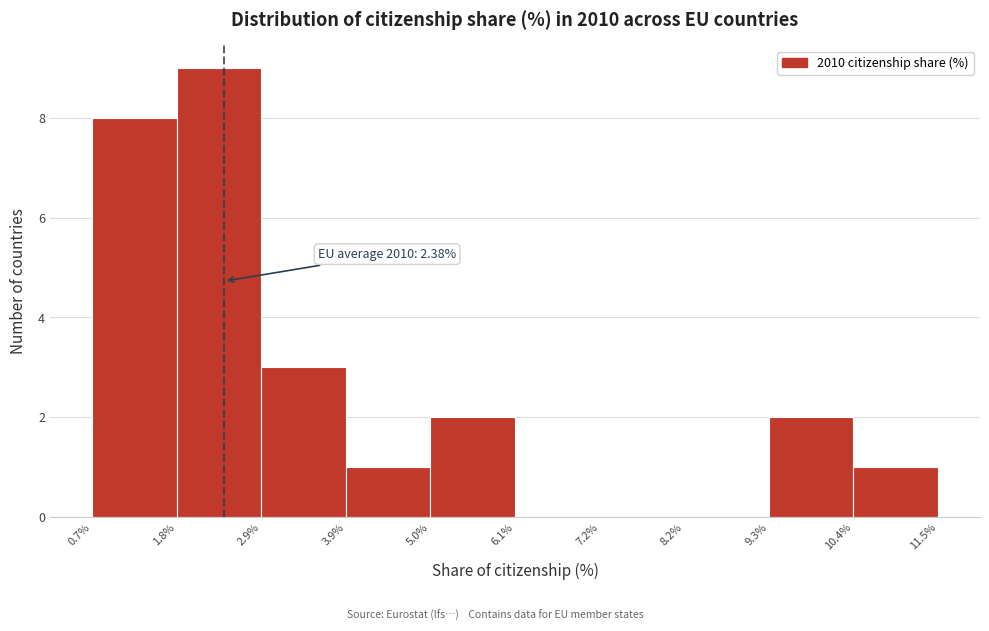

Which range on the x-axis has the tallest bar?

1.8% to 2.9%